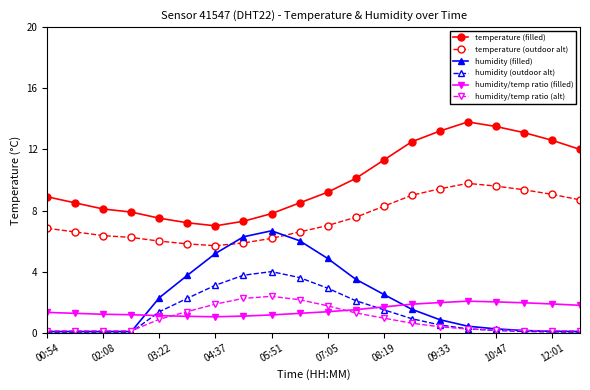

Rank the series by their maximum value, from highest to lowest.

temperature (filled), temperature (outdoor alt), humidity (filled), humidity (outdoor alt), humidity/temp ratio (alt), humidity/temp ratio (filled)